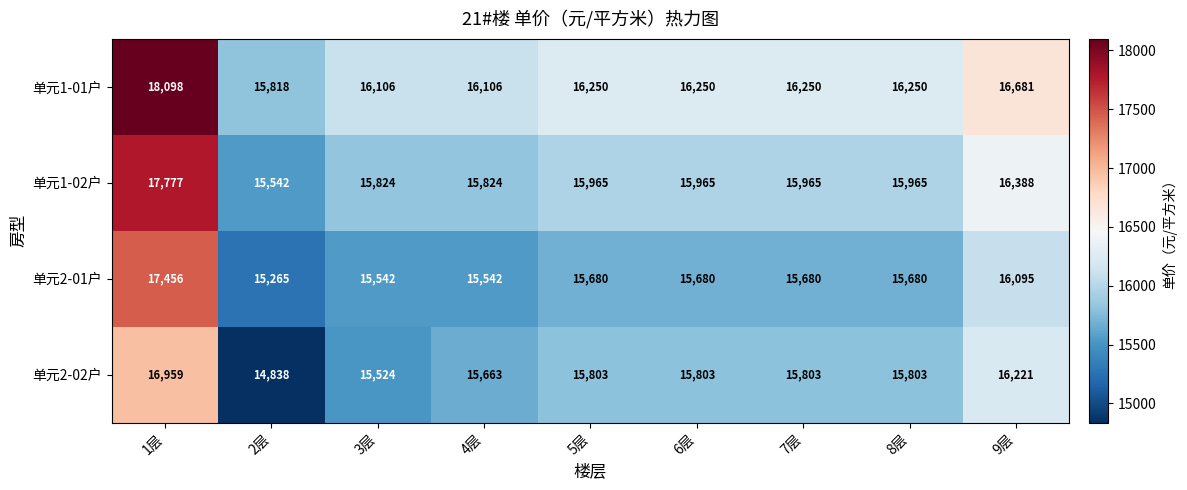

Between 4层 and 7层, which series saw the biggest shift?

单元1-01户